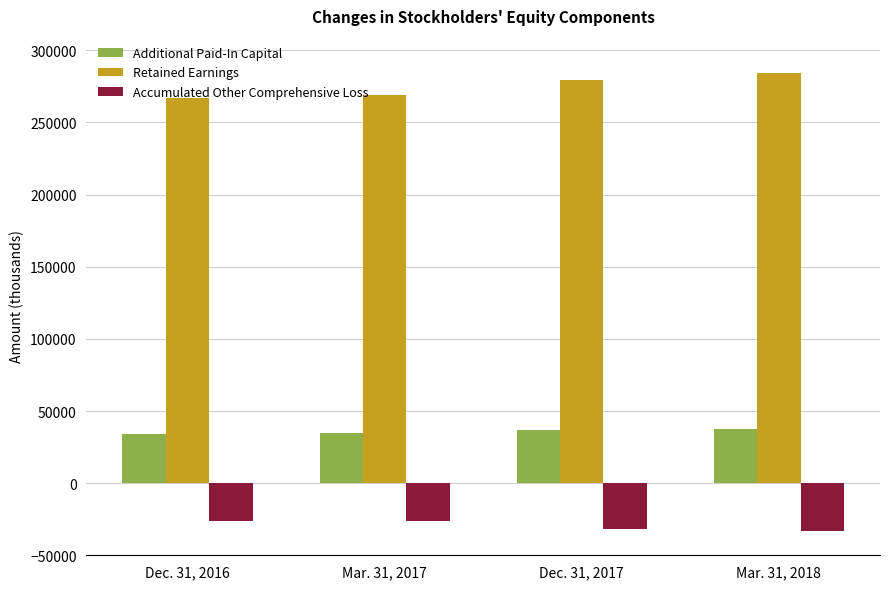

What position from the left is Dec. 31, 2017?

3